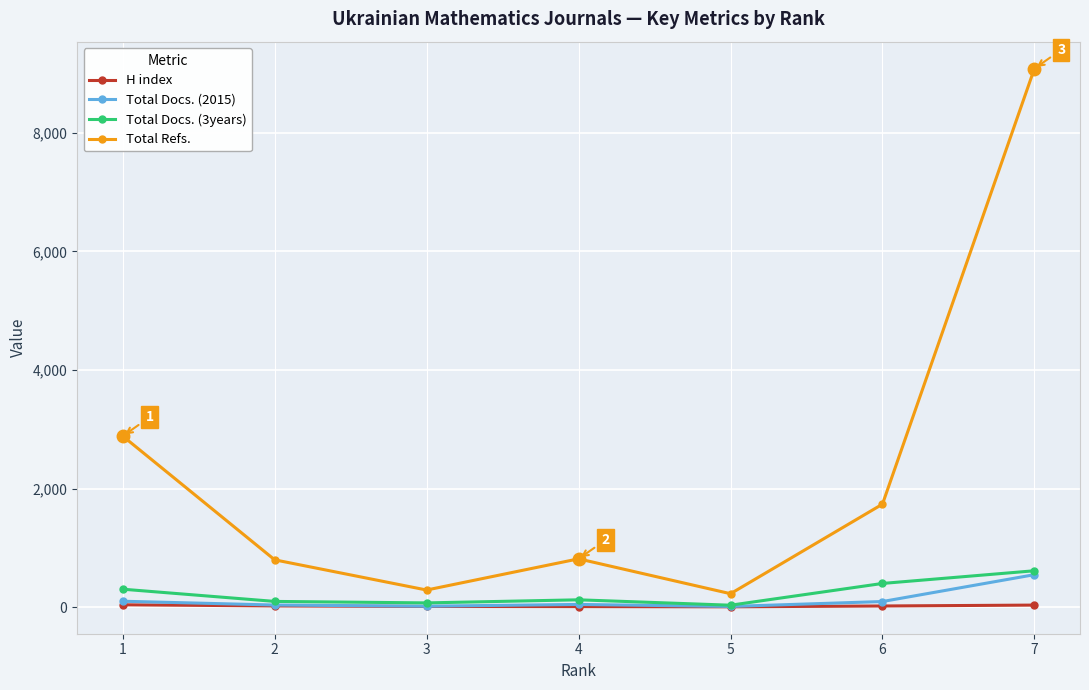

Count the number of categories in the chart.

7